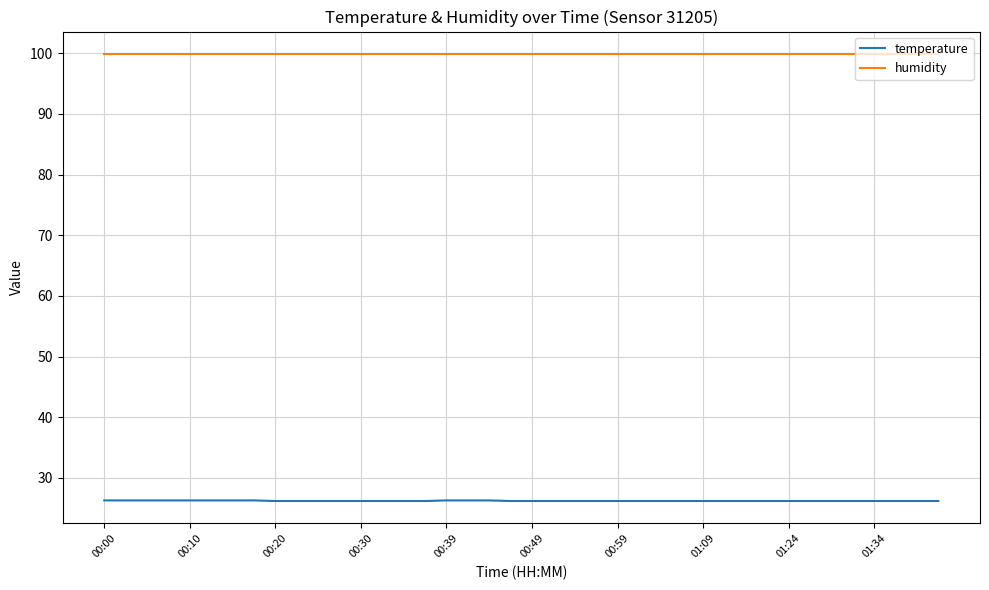

What are all the series names shown in the legend?

temperature, humidity